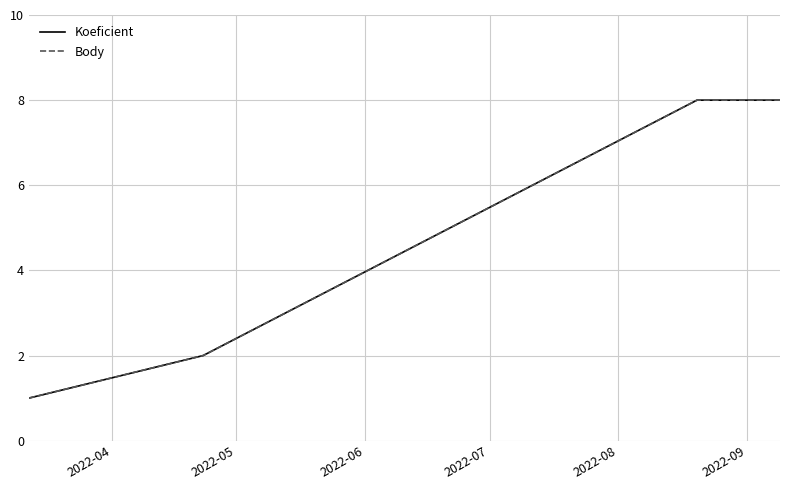

Does the chart display data point markers on the line(s)?

No